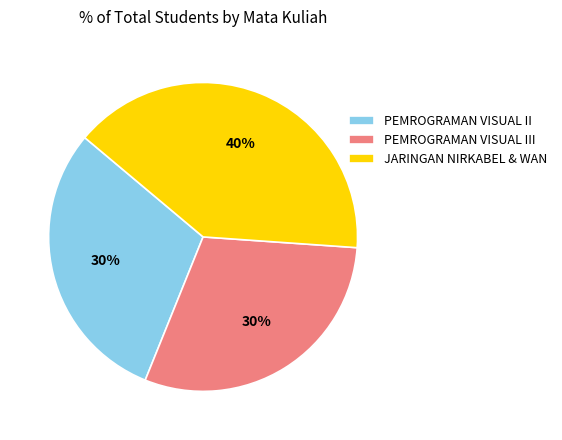

Which slice is the largest?

JARINGAN NIRKABEL & WAN